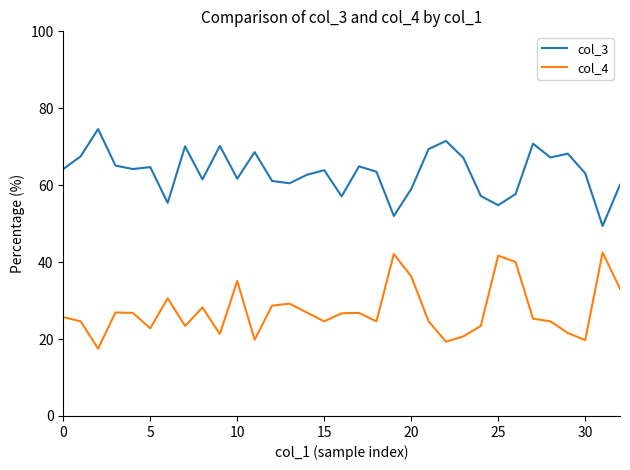

What is the minimum value for col_4?

17.5